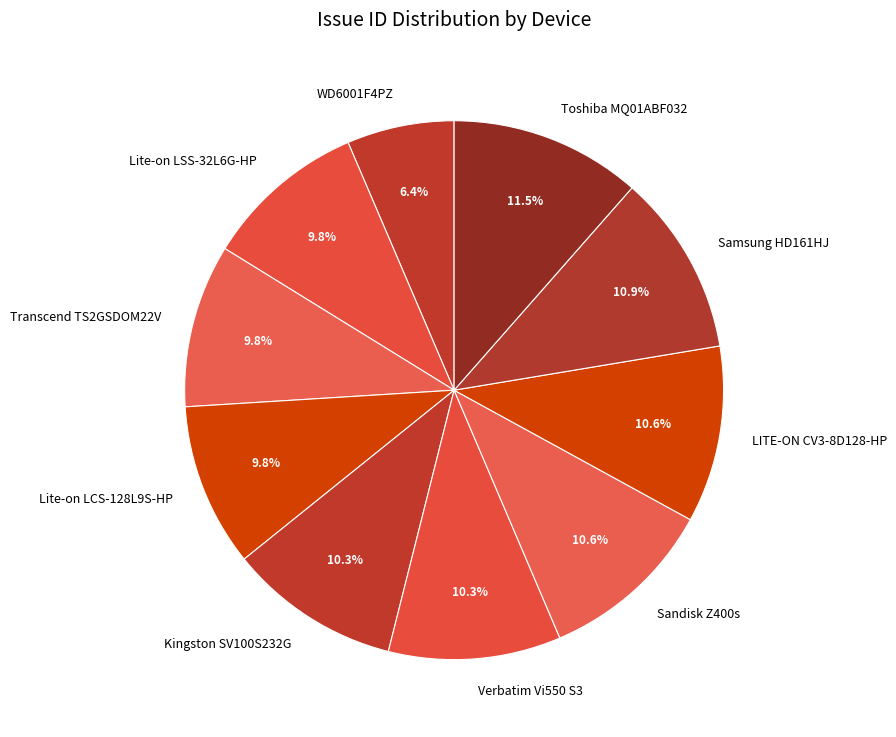

What is the ratio of the value at Samsung HD161HJ to the value at Verbatim Vi550 S3?

1.1